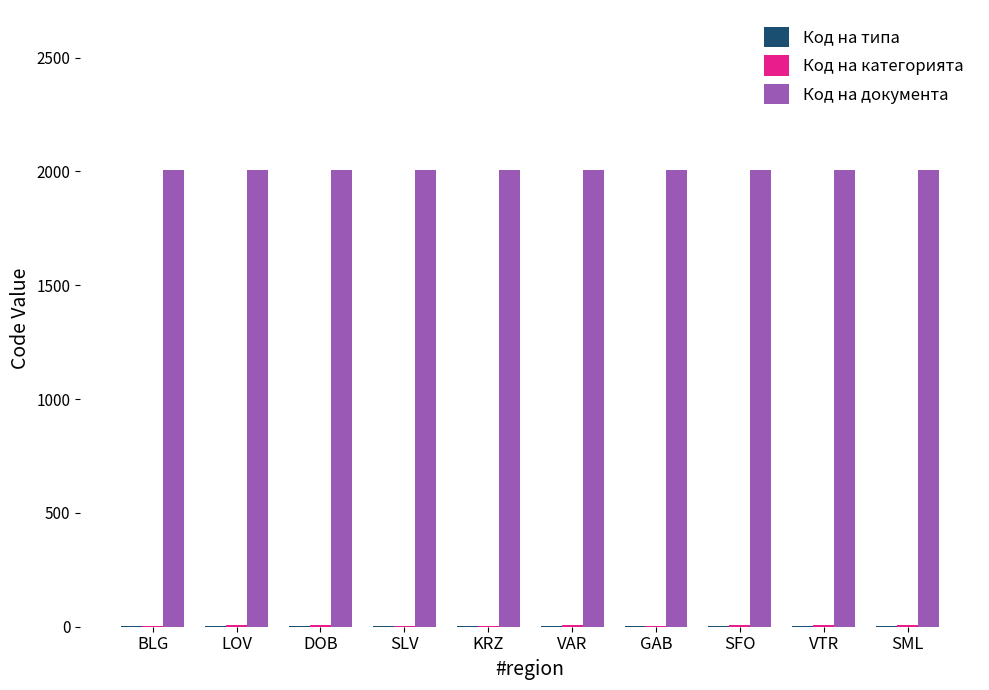

True or false: Код на документа has a value of 3078 at SML.

False